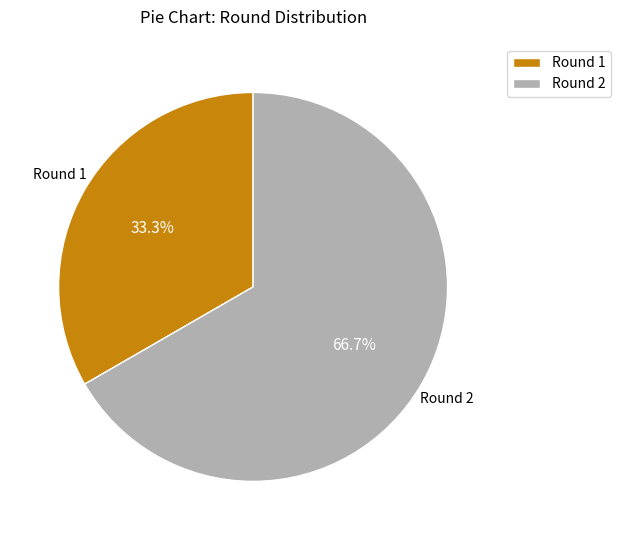

Which slice represents more than half of the pie?

Round 2